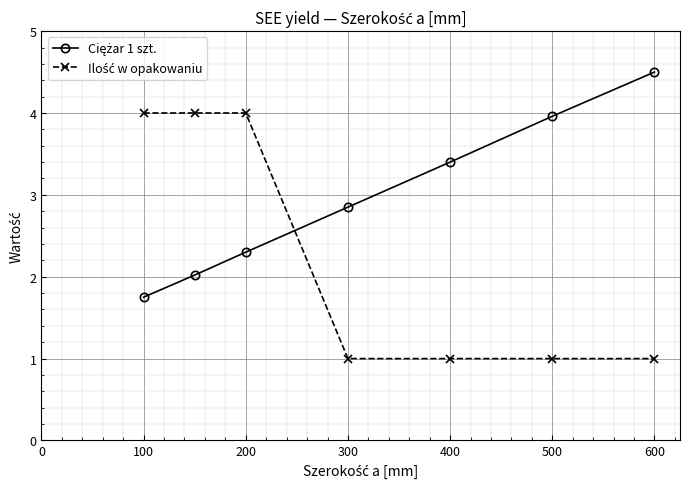

Where is Ilość w opakowaniu nearest to the value 2?

300